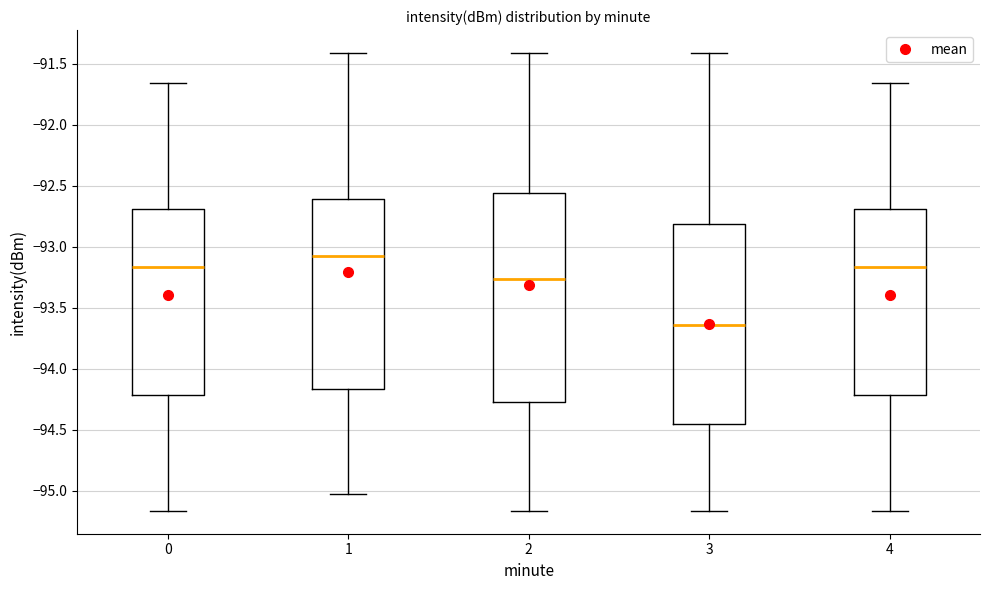

Where does the lower whisker of the box at x = 4 end on the y-axis? The values are not printed on the chart, so give them approximately, as read against the axis.

-95.15